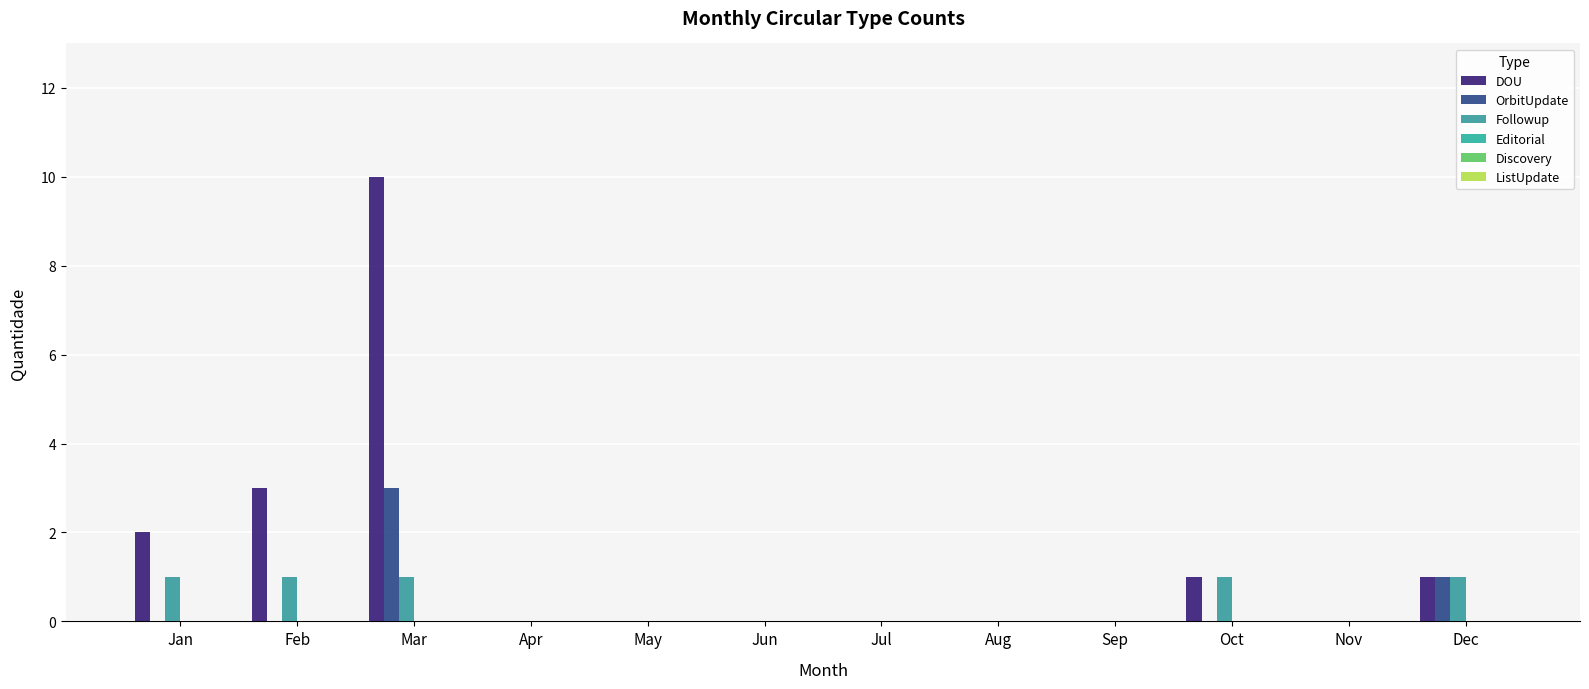

True or false: Followup has a value of -1 at May.

False